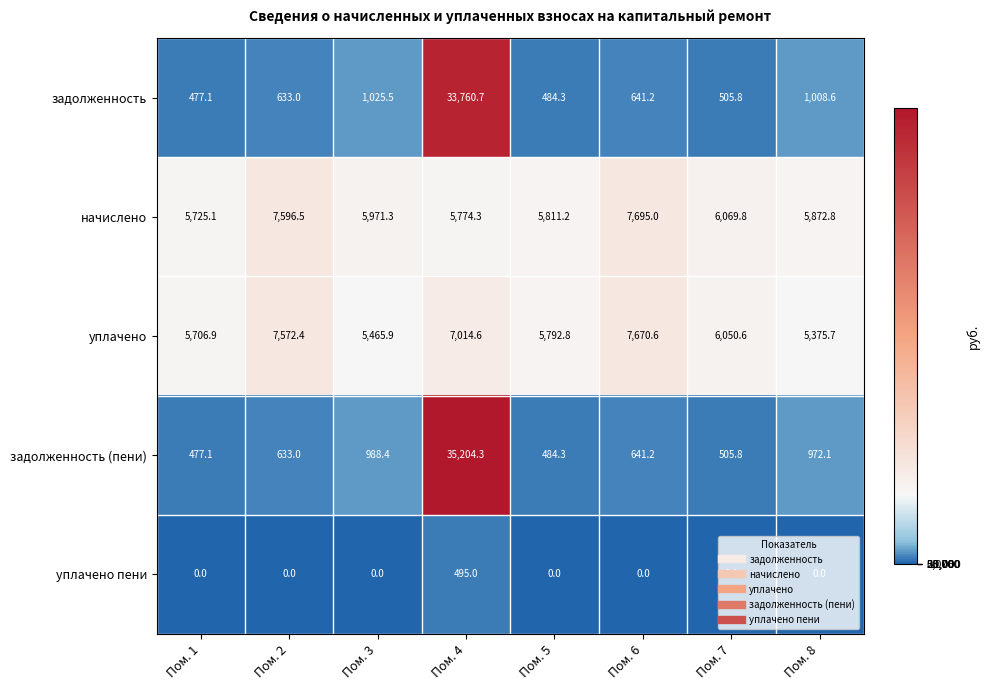

What is the difference between the highest and lowest values at Пом. 6?

7695.0